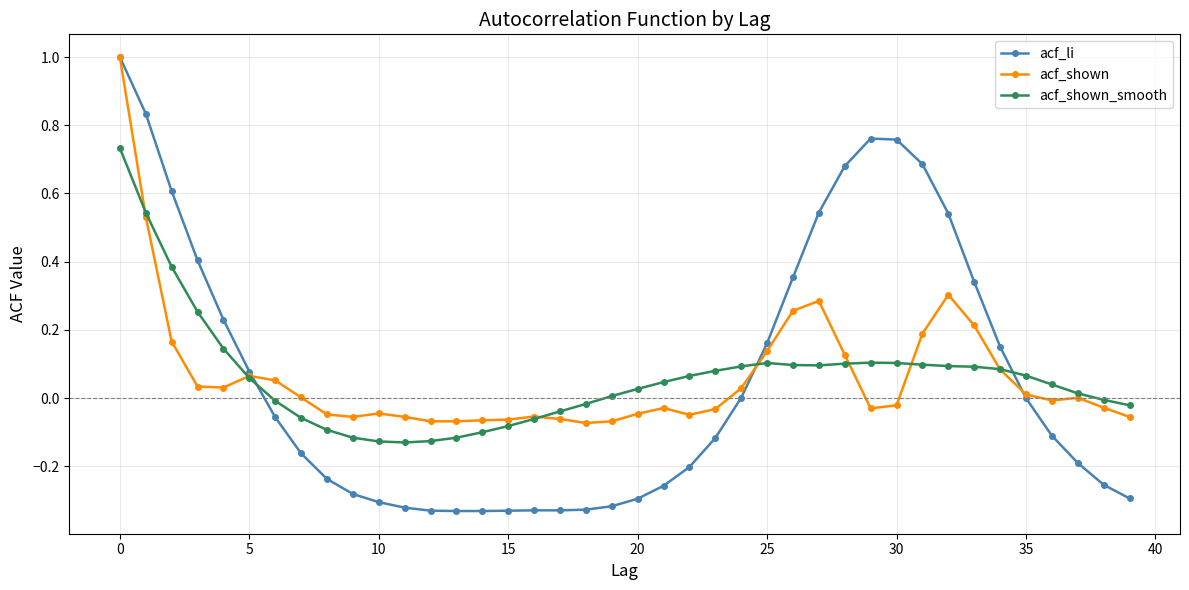

What is the highest value of the acf_shown series?

1.0